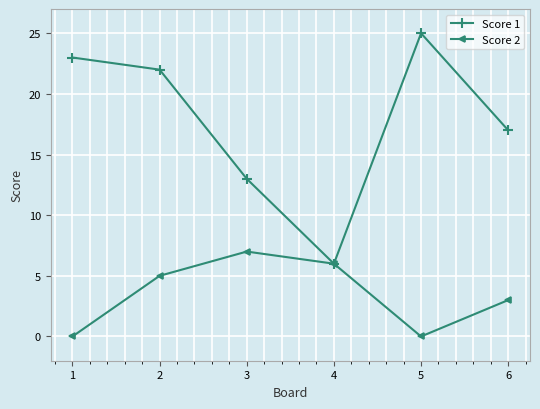

Reading left to right, what are all the values shown in this chart?

Score 1: 23	22	13	6	25	17
Score 2: 0	5	7	6	0	3